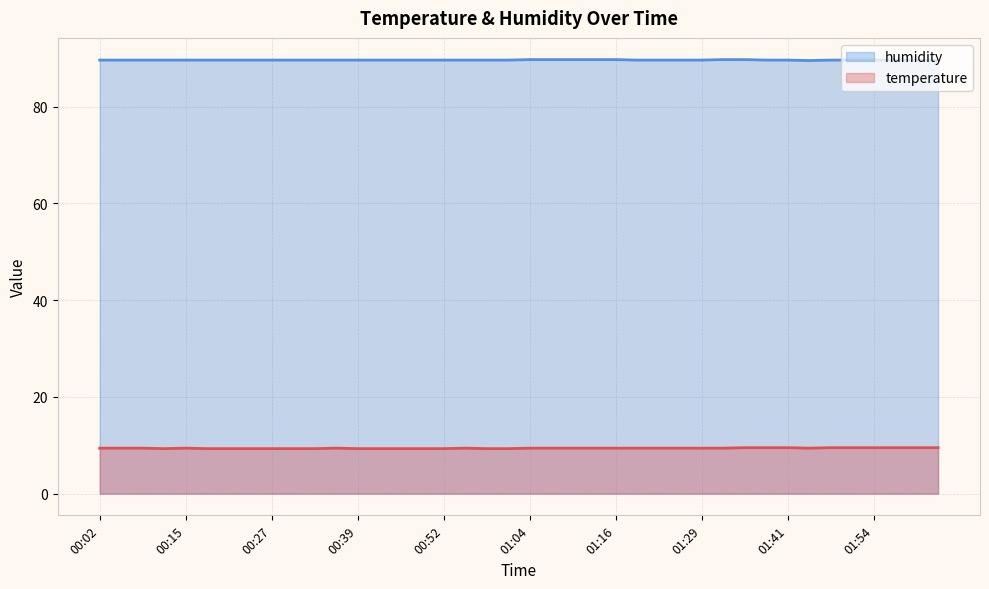

Rank the series by their maximum value, from lowest to highest.

temperature, humidity